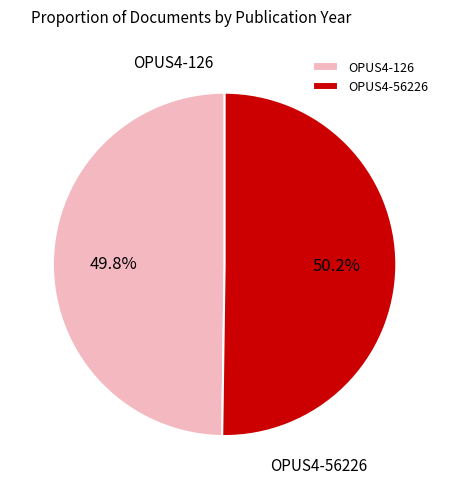

How many segments does this pie chart have?

2